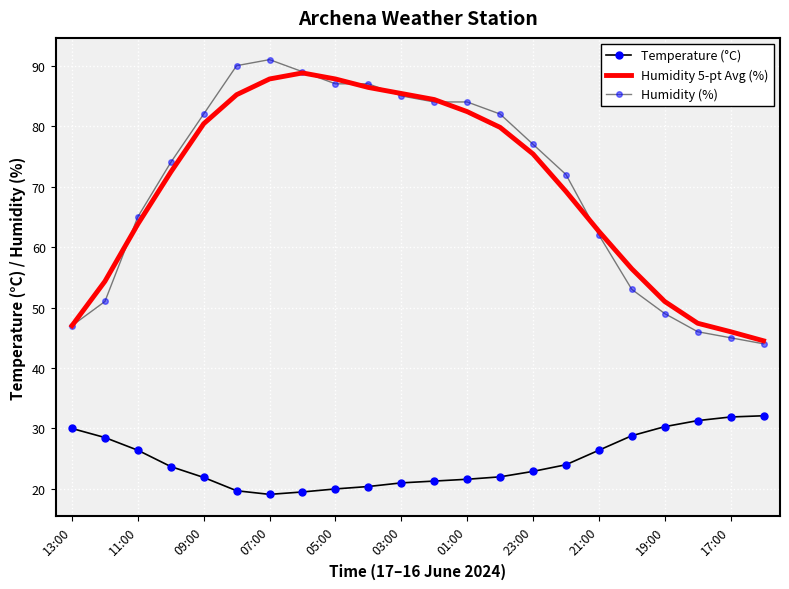

In Humidity (%), how many points are higher than both neighbors (excluding endpoints)?

1